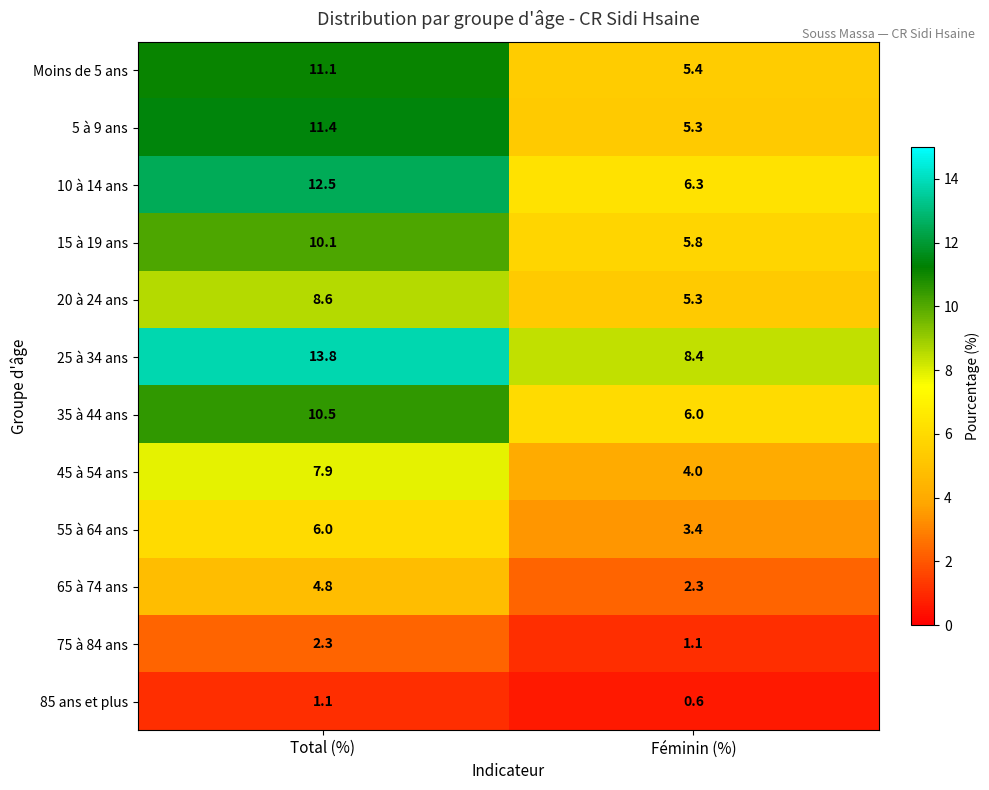

Which series has the largest range (max minus min)?

10 à 14 ans